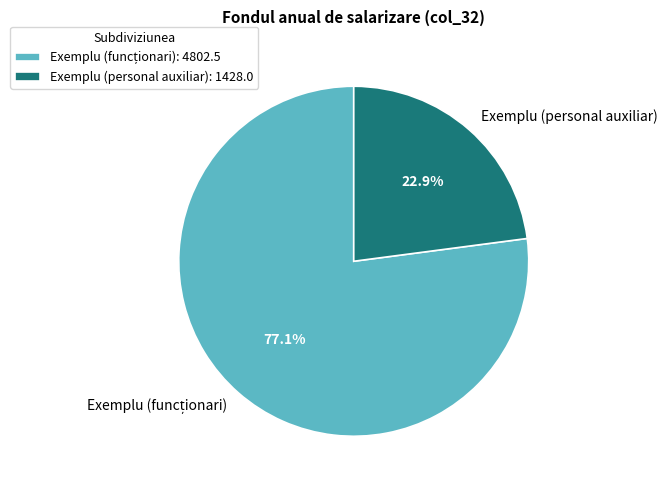

What portion of the pie excludes Exemplu (personal auxiliar)?

77.1%